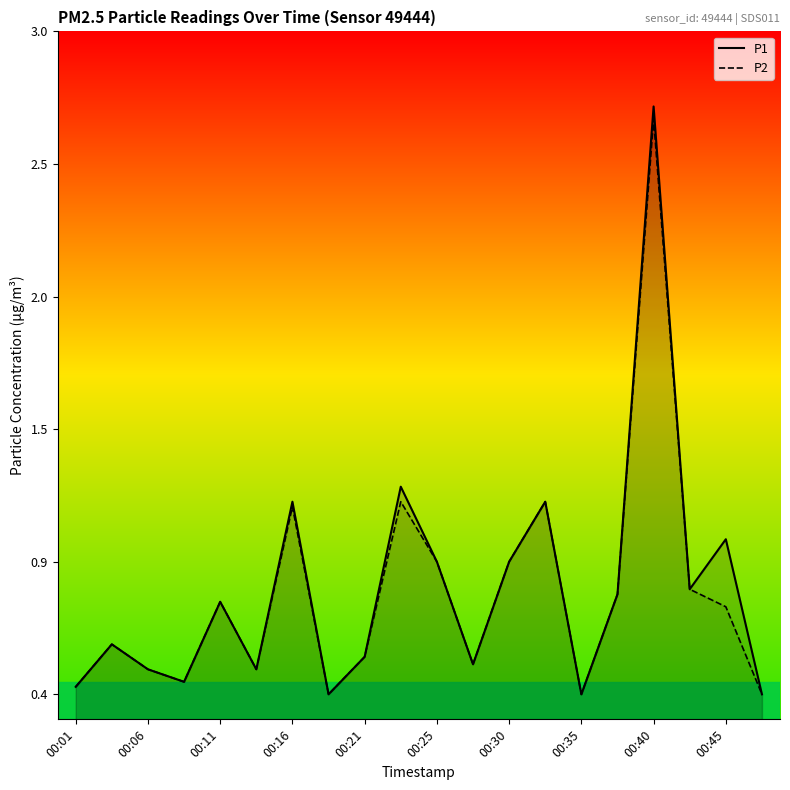

How many data points does each series have?

20